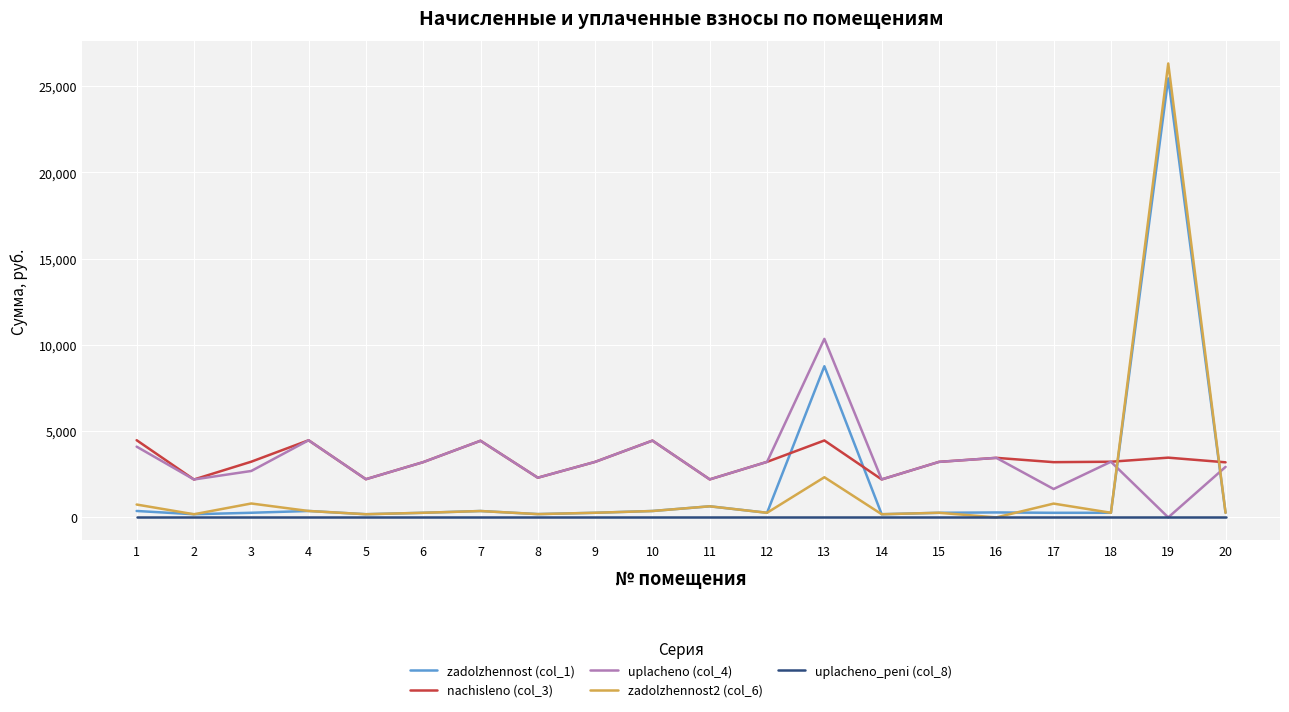

Where do nachisleno (col_3) and zadolzhennost2 (col_6) first cross each other?

18 and 19